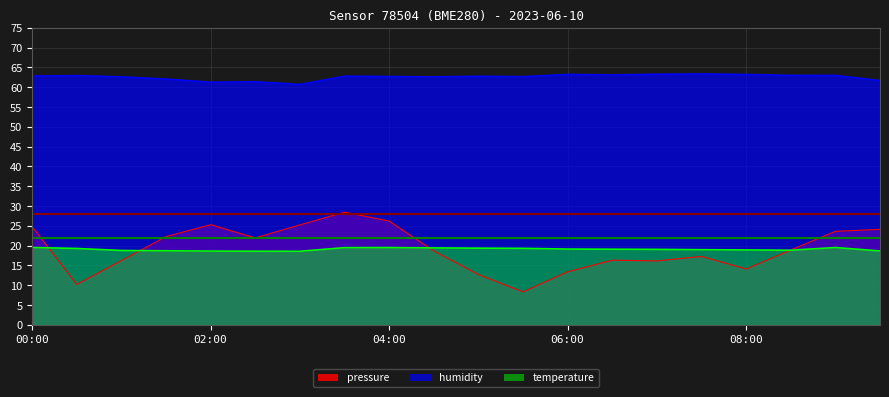

What is the difference between the second highest and minimum values in the humidity series?

2.6